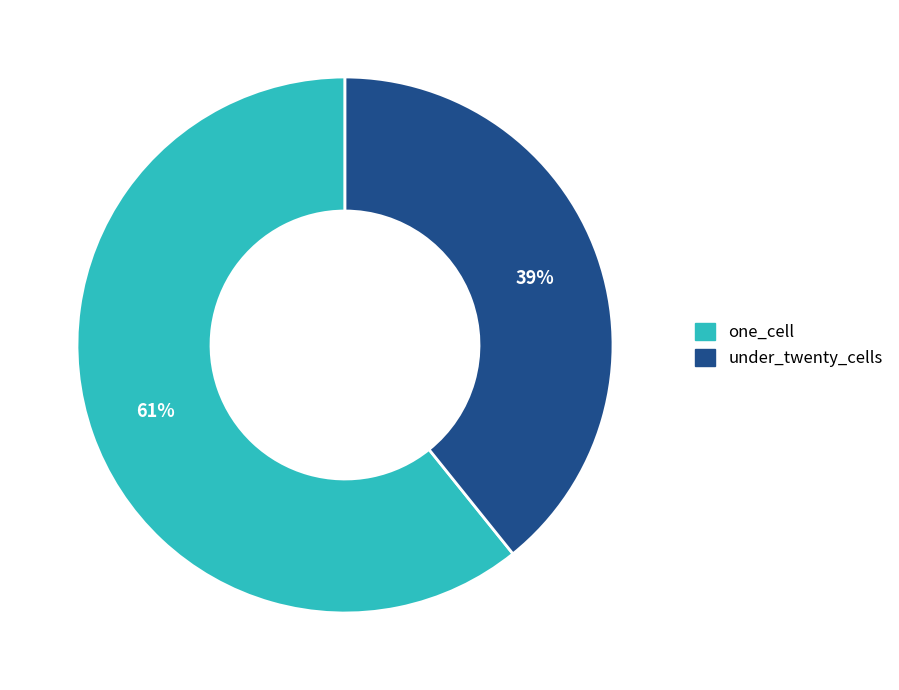

Rank the categories by value from lowest to highest.

under_twenty_cells, one_cell